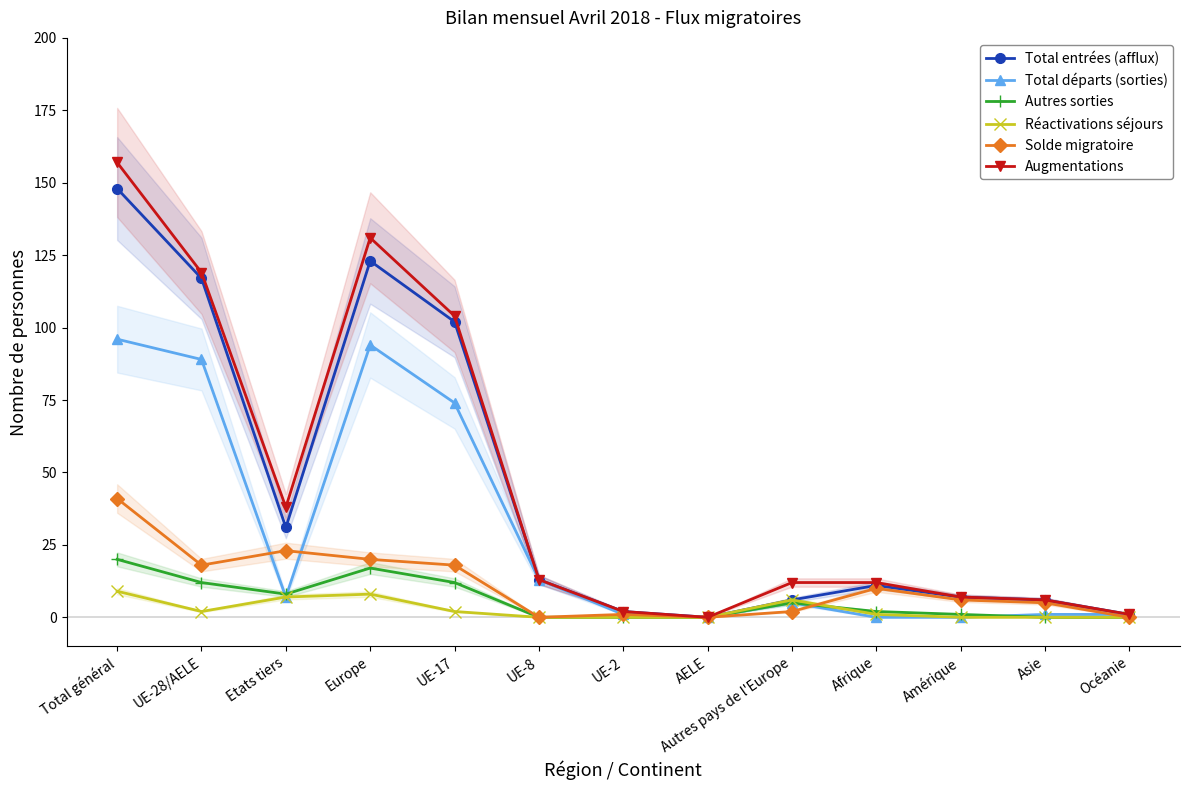

Is this an area chart (filled region under the line)?

No